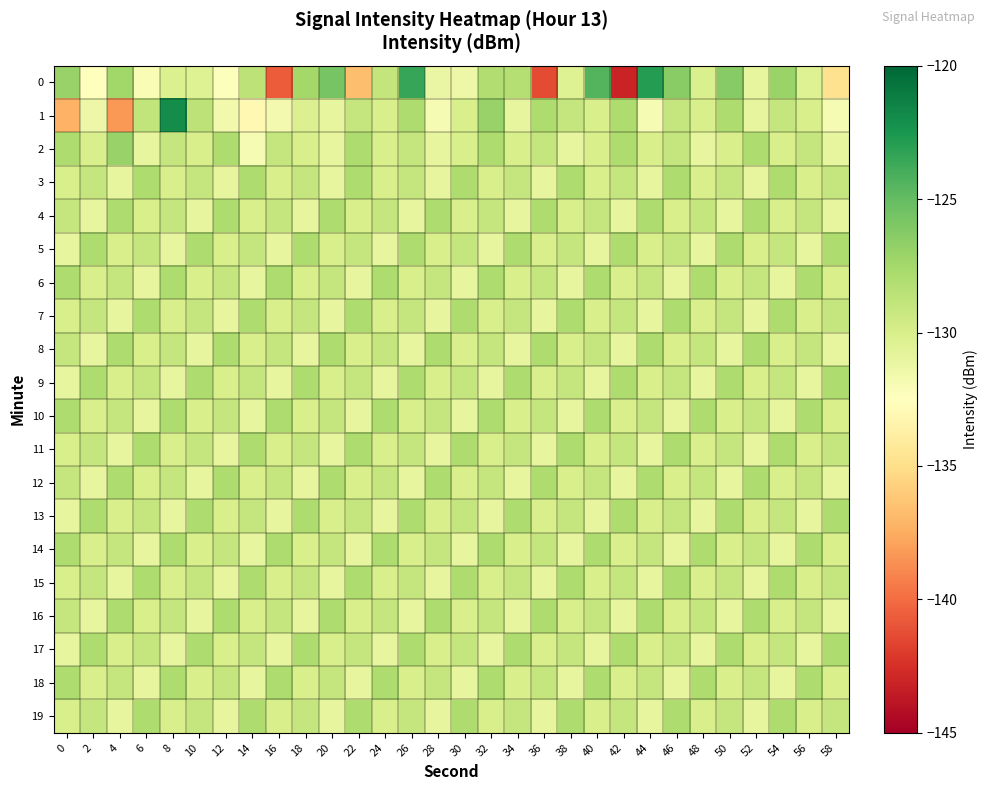

Between 10 and 20, which is larger?

20